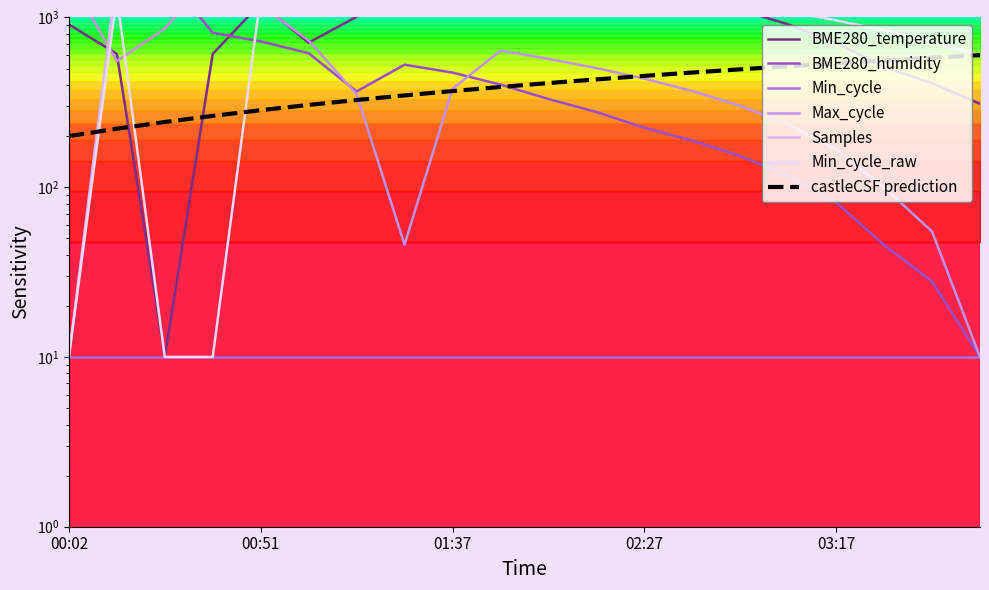

How many data points does each series have?

20